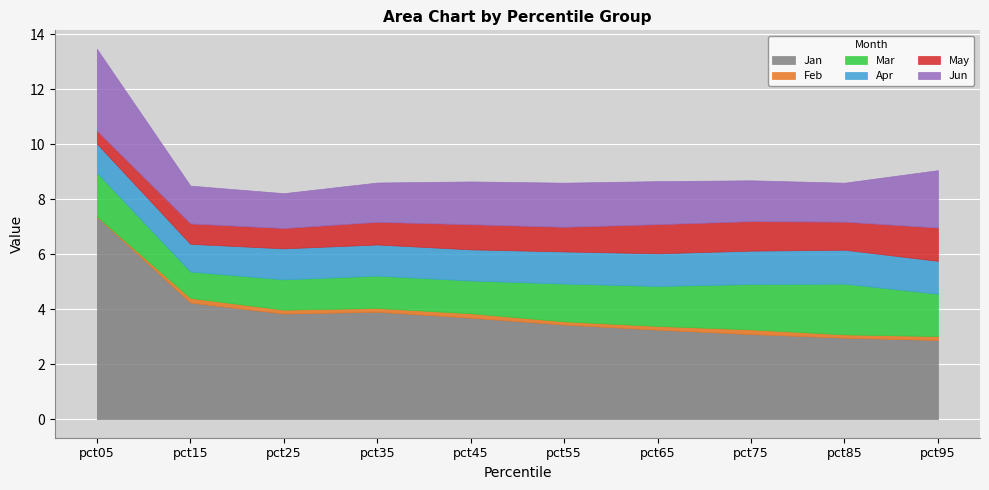

The value of Jan at pct45 is 5.6. True or false?

False